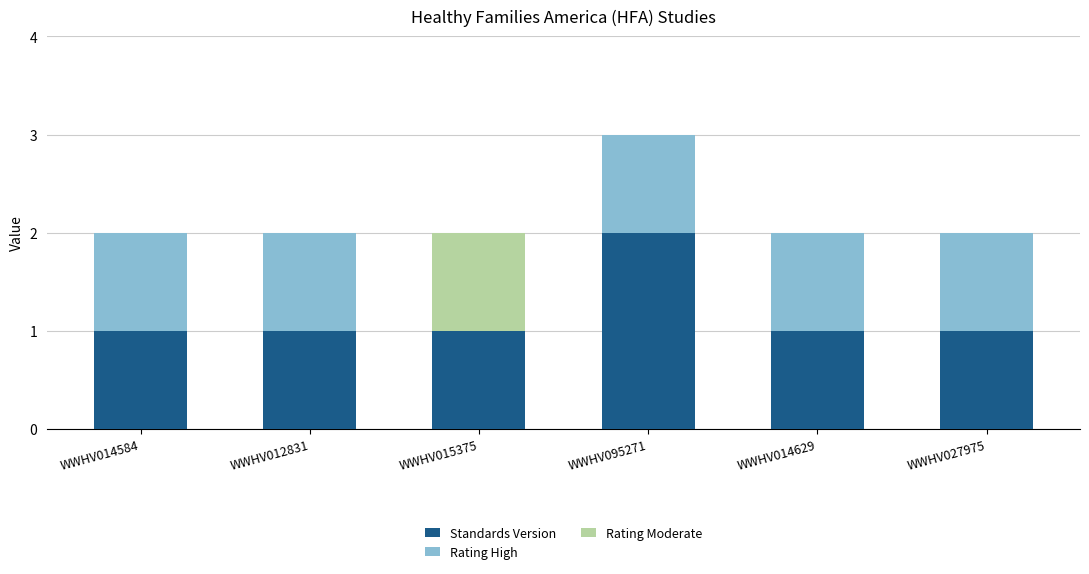

Which category has the highest value in the Standards Version series?

WWHV095271